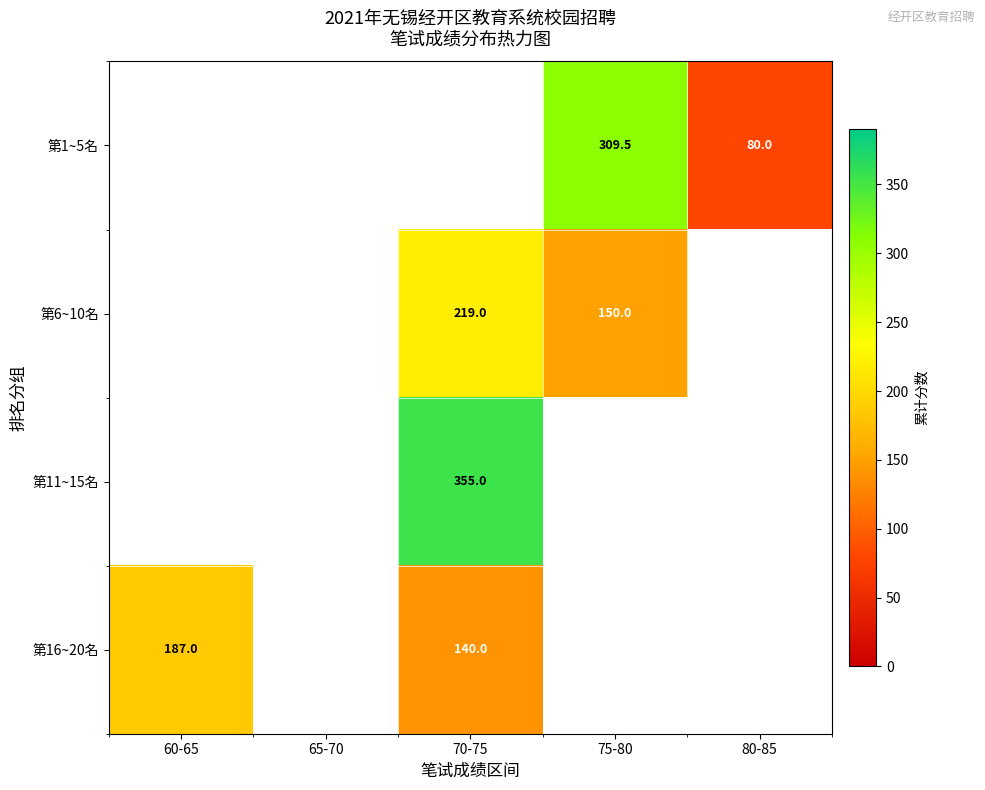

How many data points does each series have?

5